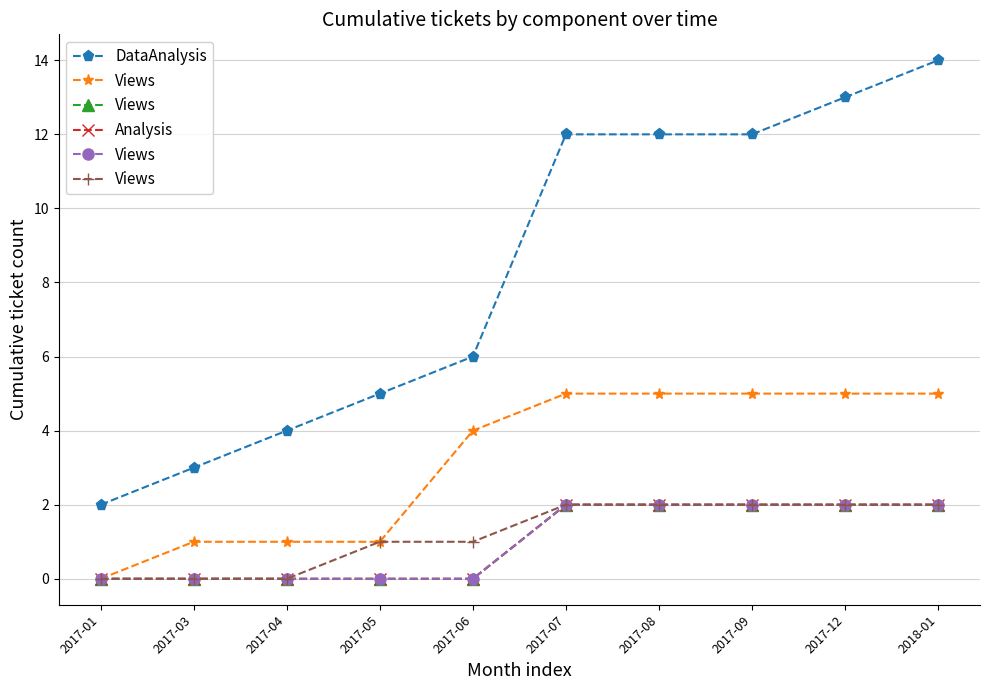

How many lines are shown in the chart?

3